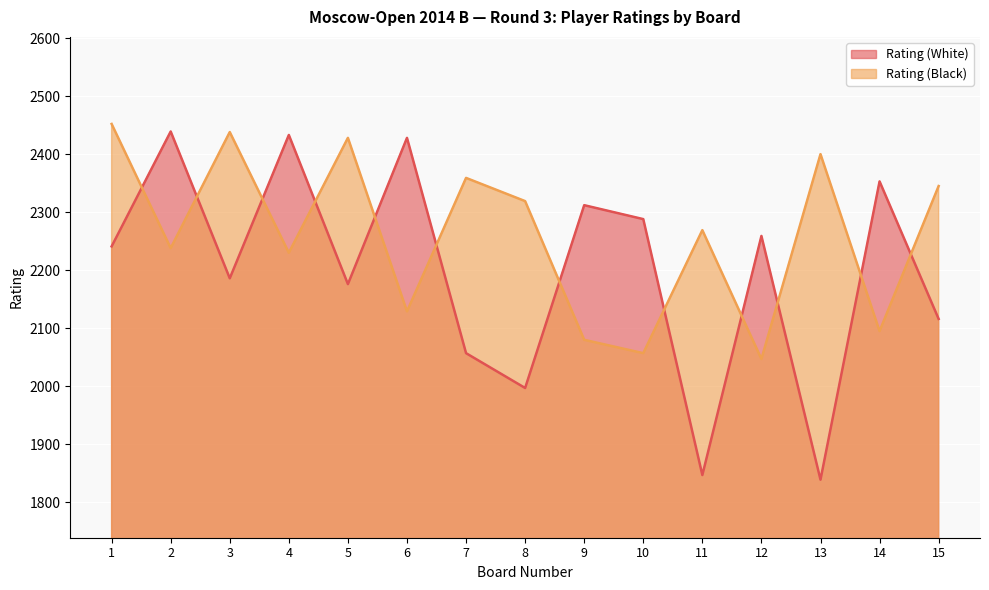

Which series ends up on top after the final intersection of Rating (Black) and Rating (White)?

Rating (Black)